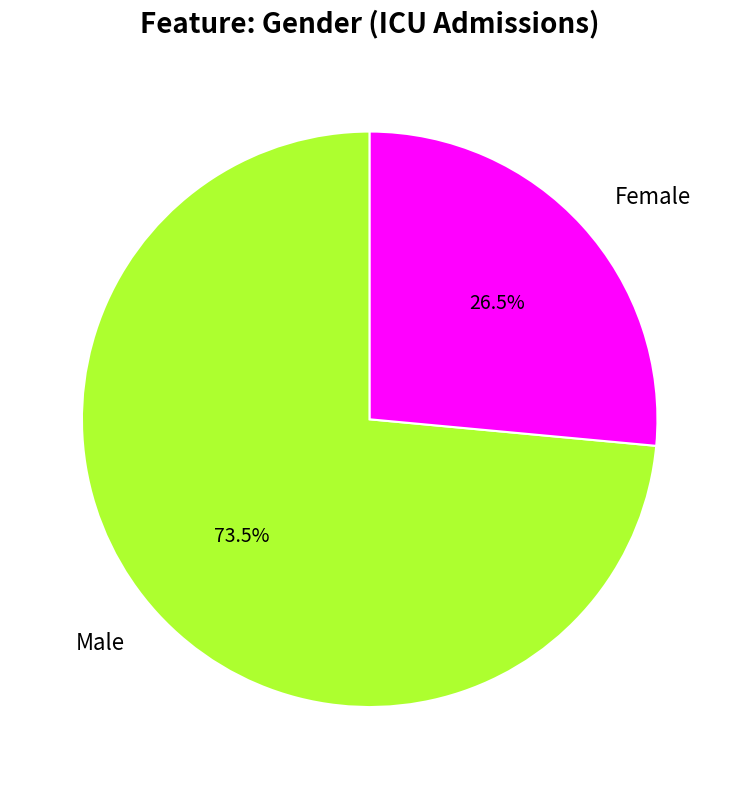

Combined, what portion of the pie is Female and Male?

100.0%